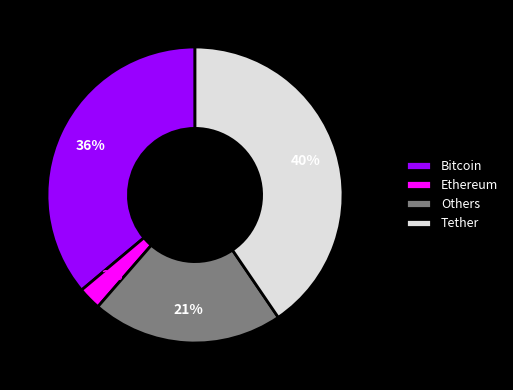

True or false: Bitcoin accounts for 36% of the total.

True